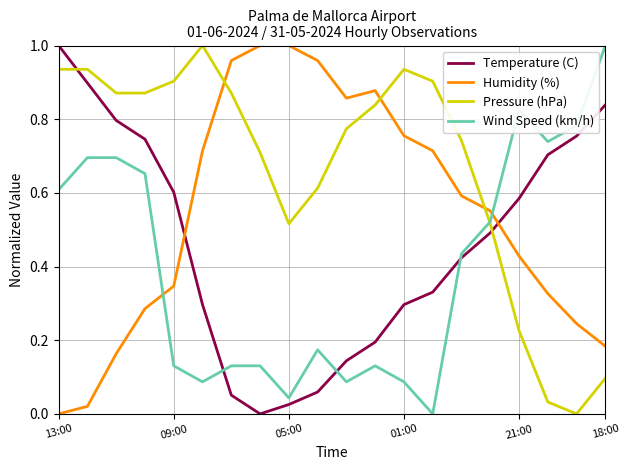

How many intersections are there between Pressure (hPa) and Temperature (C)?

2